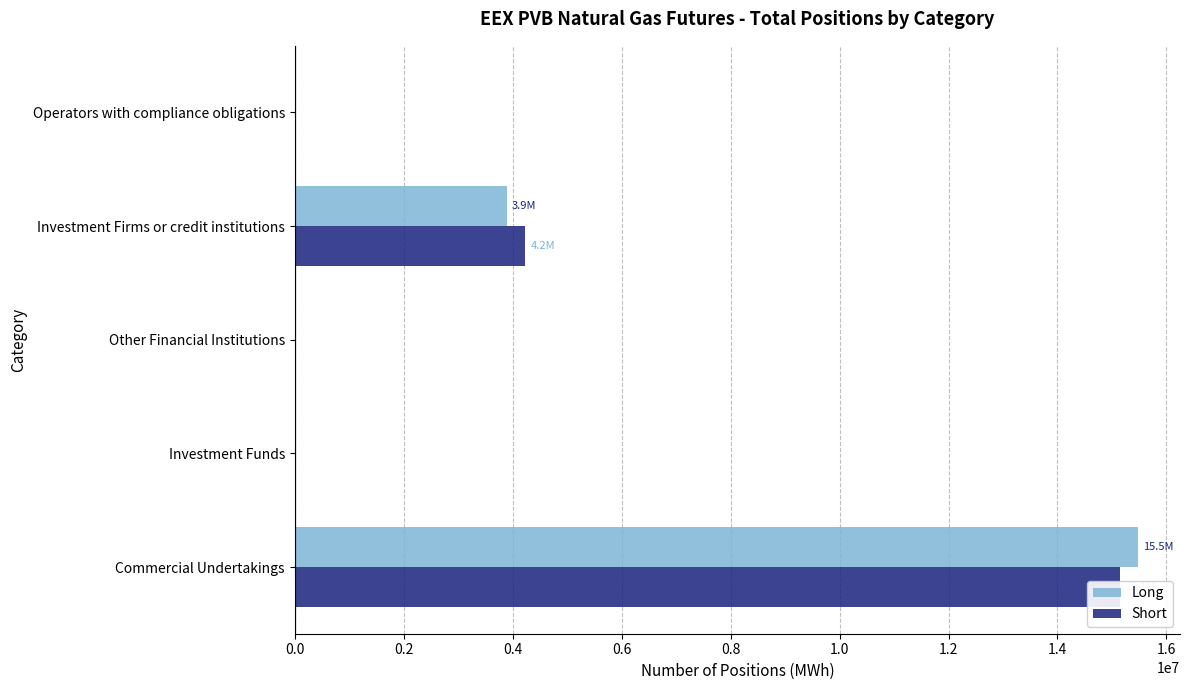

Is the value of Long at Other Financial Institutions greater than the value of Short at Other Financial Institutions?

No